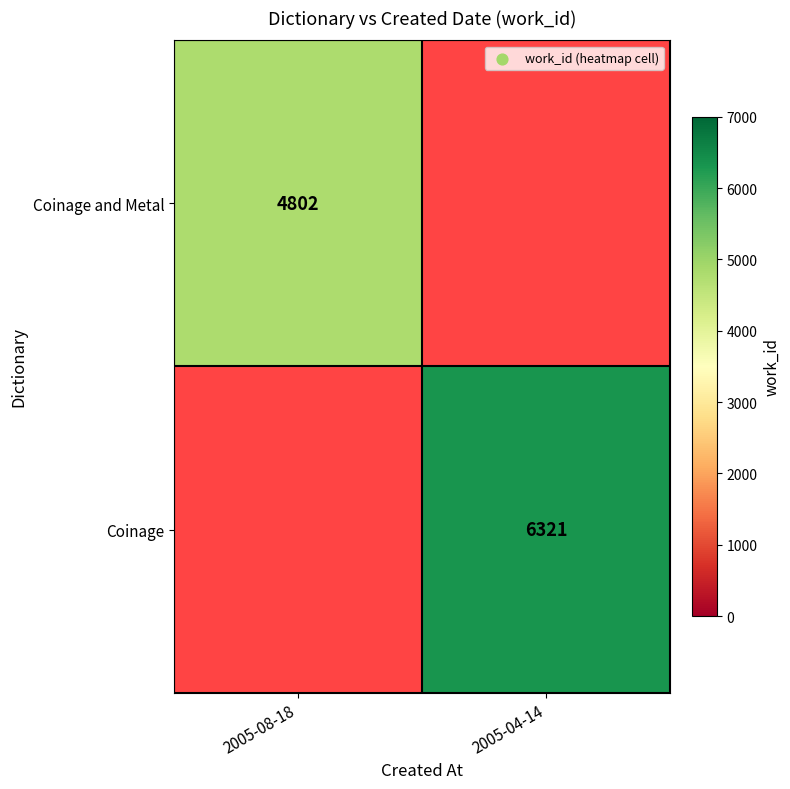

Is it true that Coinage equals 6321 at 2005-04-14?

True